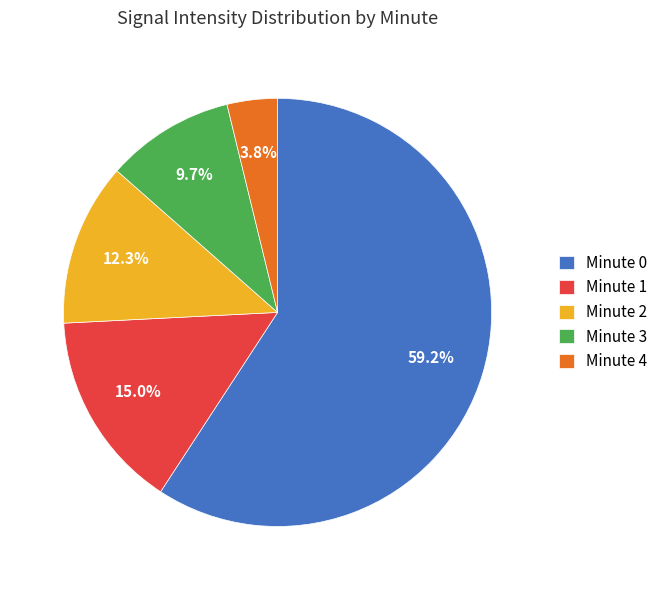

Rank the categories by value from lowest to highest.

Minute 4, Minute 3, Minute 2, Minute 1, Minute 0